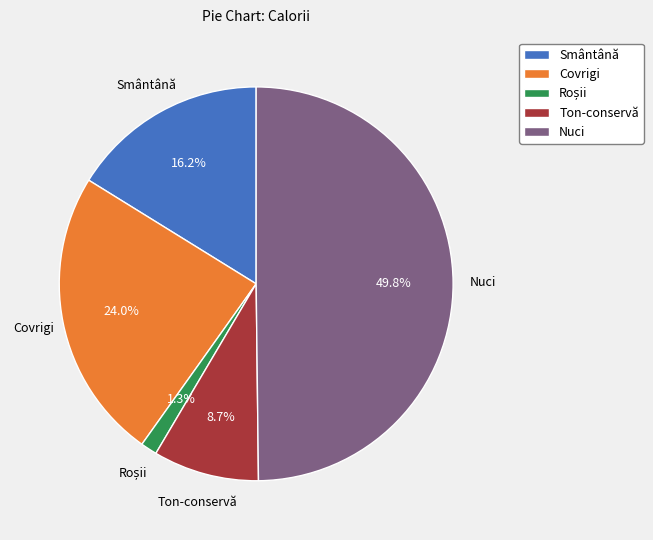

What is the largest slice in the pie chart?

Nuci